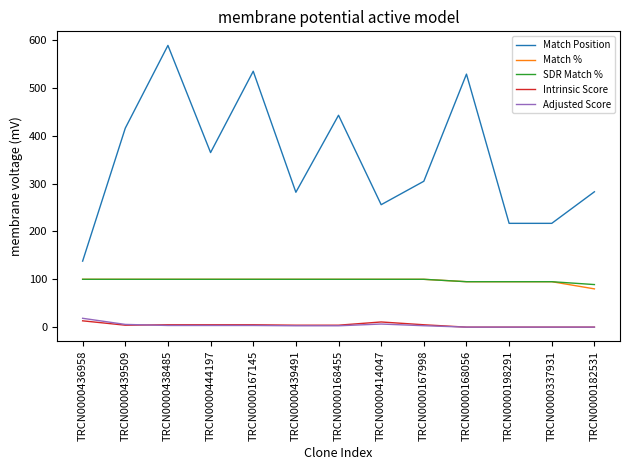

Which series has the widest spread of values?

Match Position